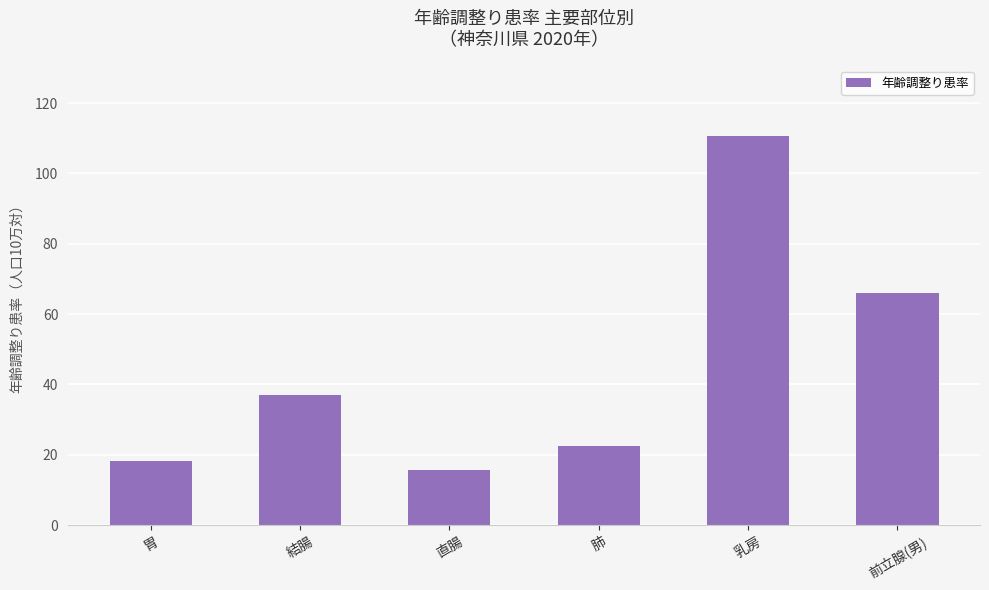

Reading left to right, what are all the values shown in this chart?

18.2	36.9	15.5	22.4	110.7	65.9